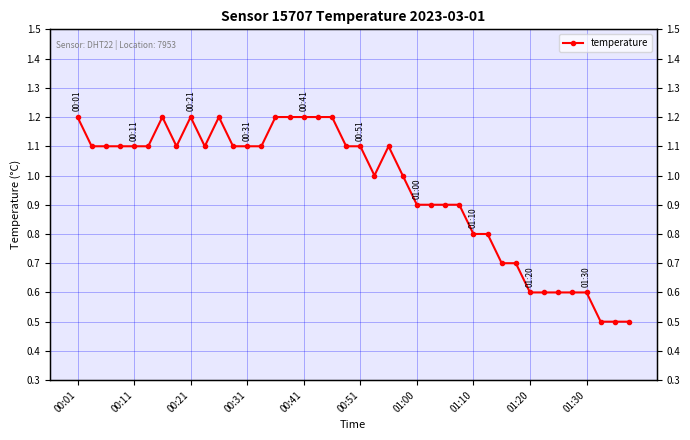

Reading left to right, transcribe all the data shown in this chart.

1.2	1.1	1.1	1.1	1.1	1.1	1.2	1.1	1.2	1.1	1.2	1.1	1.1	1.1	1.2	1.2	1.2	1.2	1.2	1.1	1.1	1.0	1.1	1.0	0.9	0.9	0.9	0.9	0.8	0.8	0.7	0.7	0.6	0.6	0.6	0.6	0.6	0.5	0.5	0.5